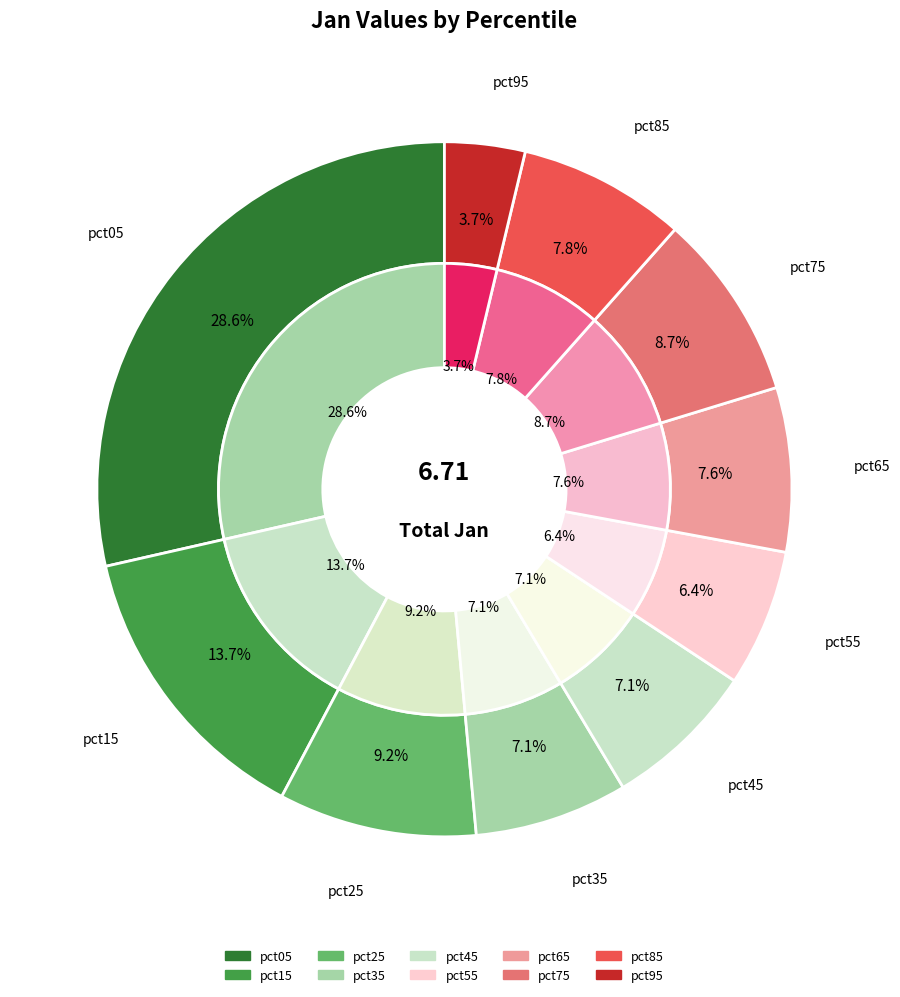

What percentage is the pct55 slice, to the nearest percent?

6%